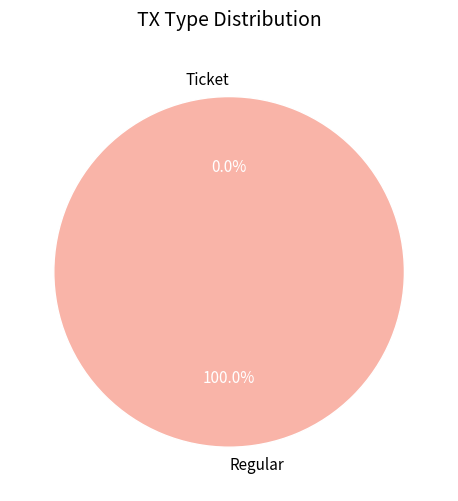

How many slices are in this pie chart?

2